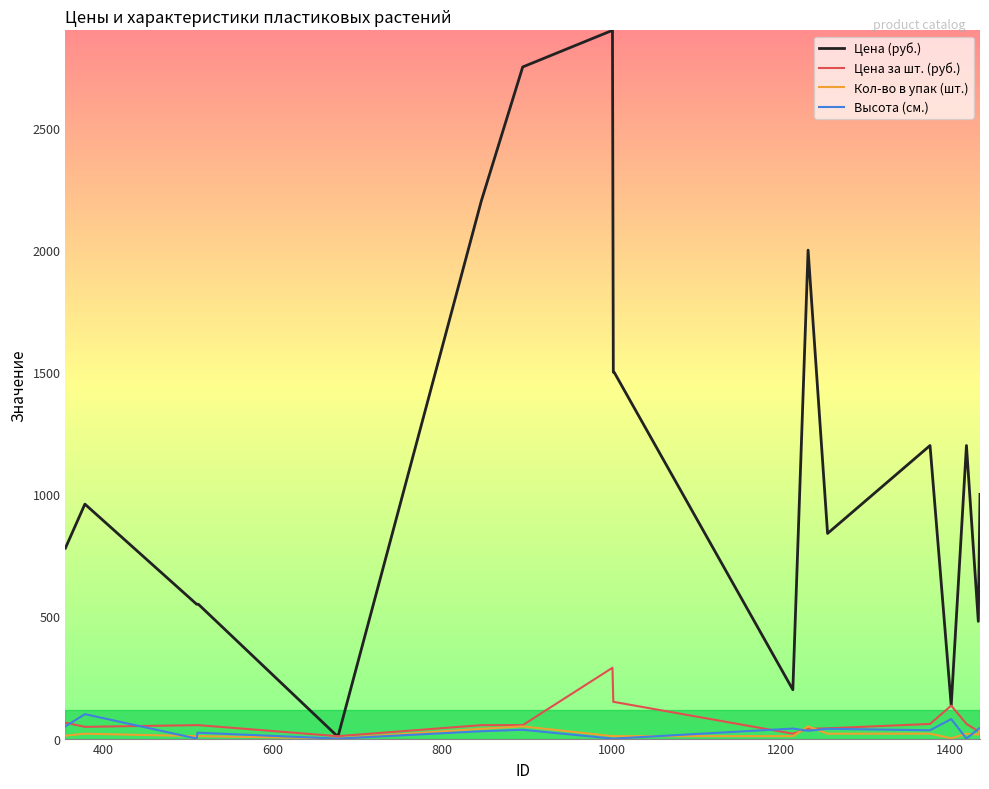

What is the greatest value displayed?

2900